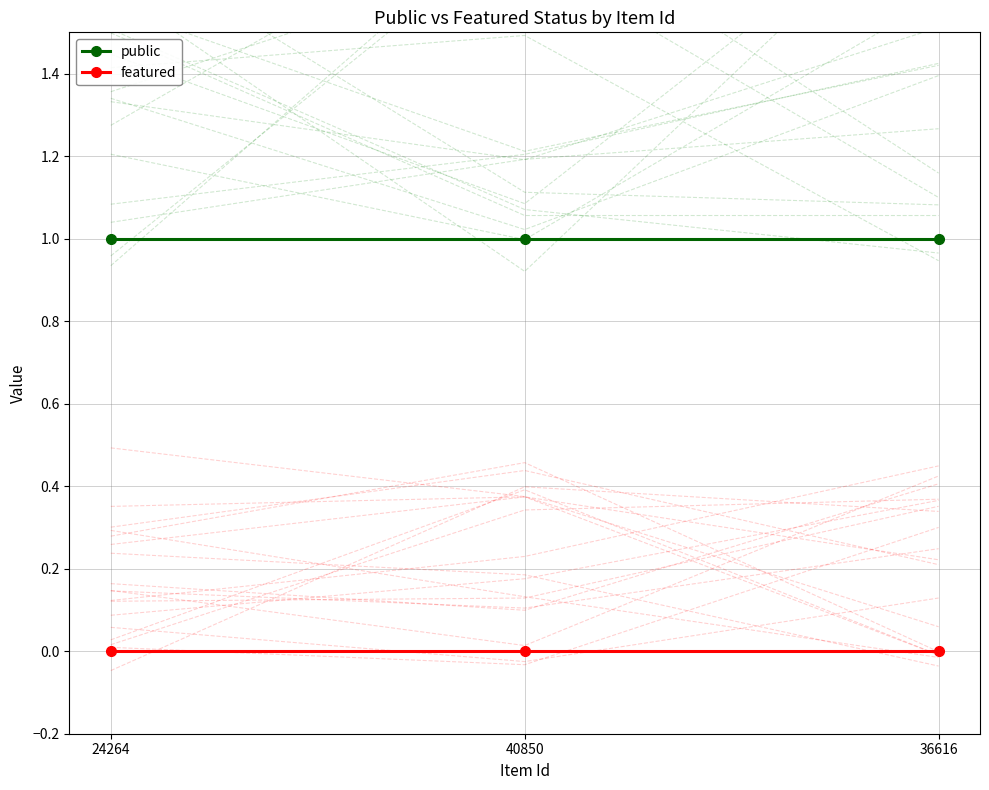

What position from the right is 36616?

1